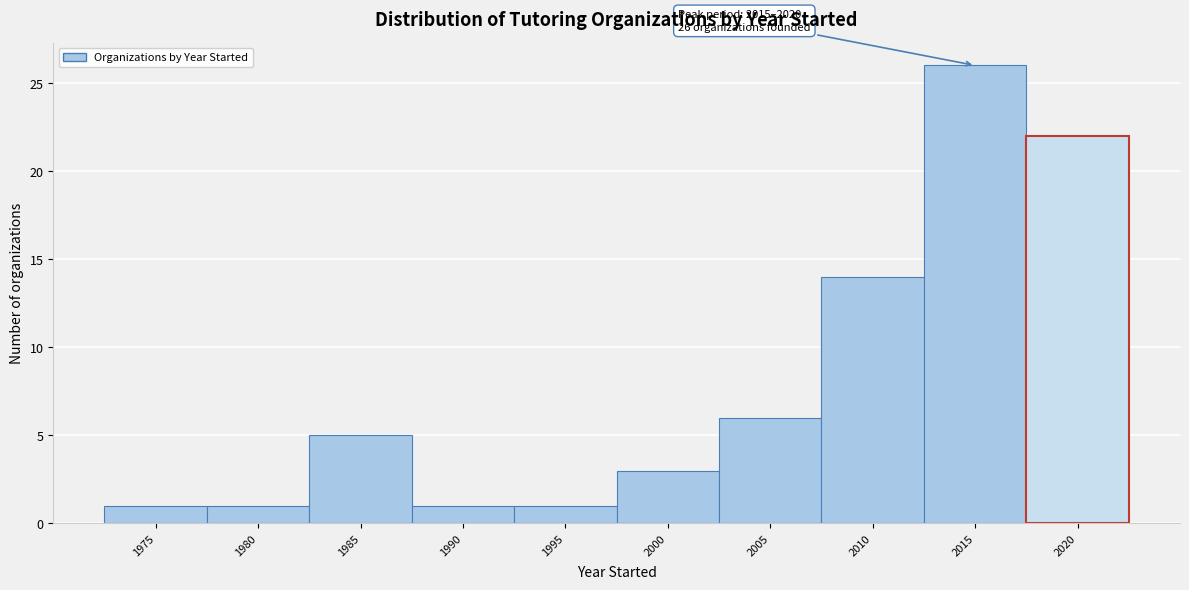

Reading right to left, extract all data points from this chart.

22	26	14	6	3	1	1	5	1	1